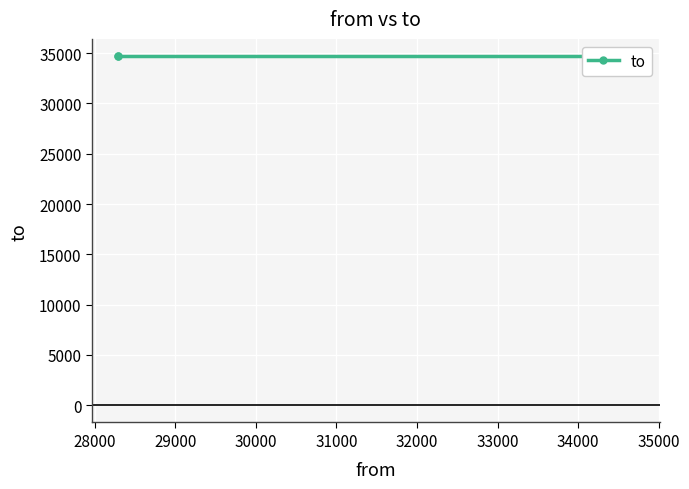

What is the average value?

34693